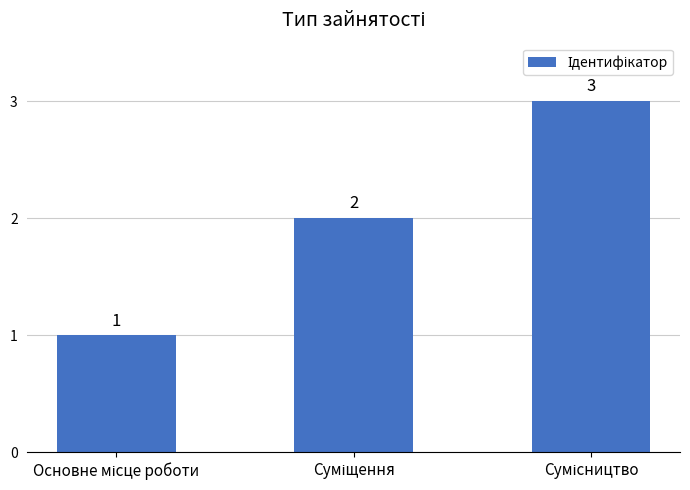

What is the value of the 3rd bar from the left?

3